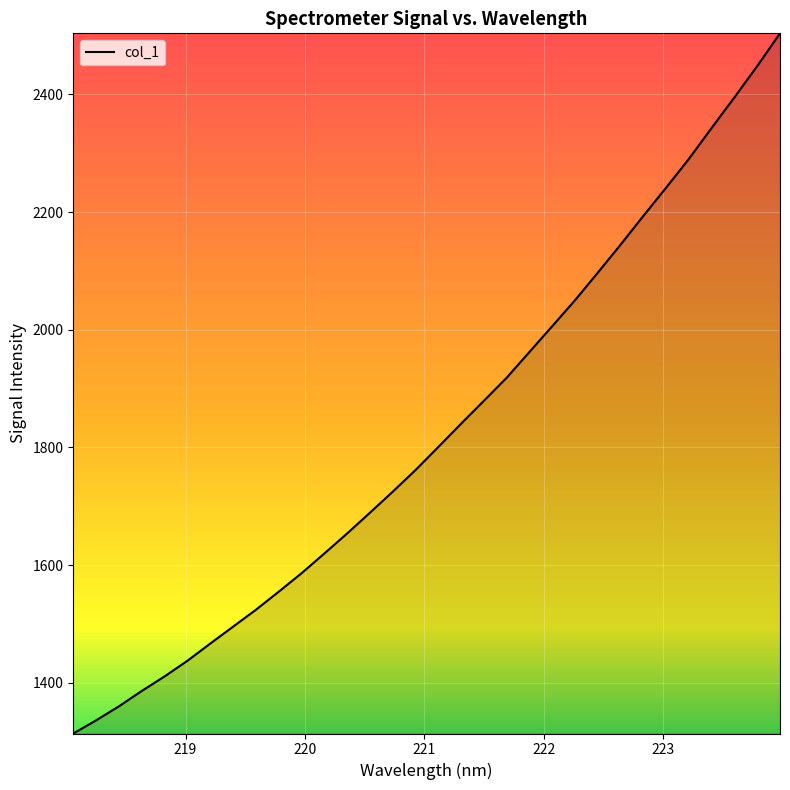

What is the greatest value displayed?

2503.7